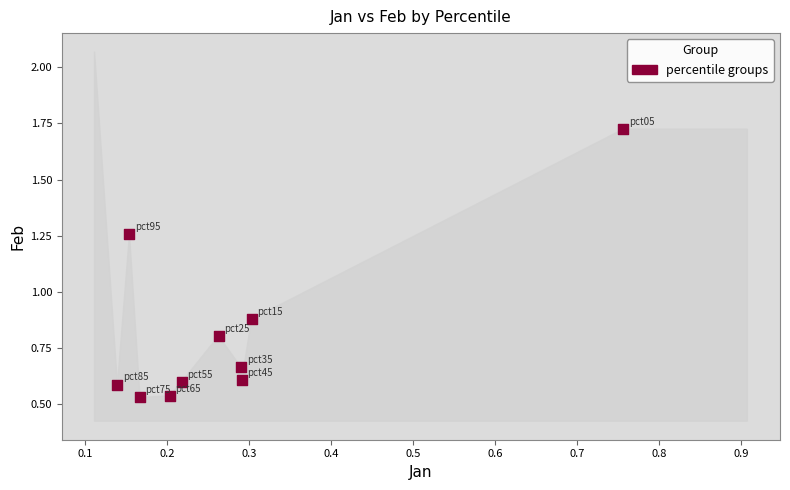

What is the range of X values (max minus min)?

0.6